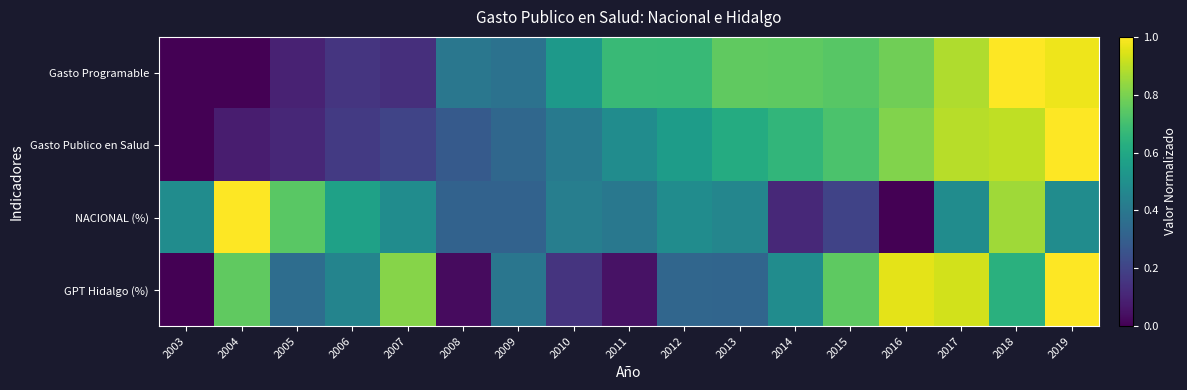

Which has a higher value, 2010 or 2018?

2018